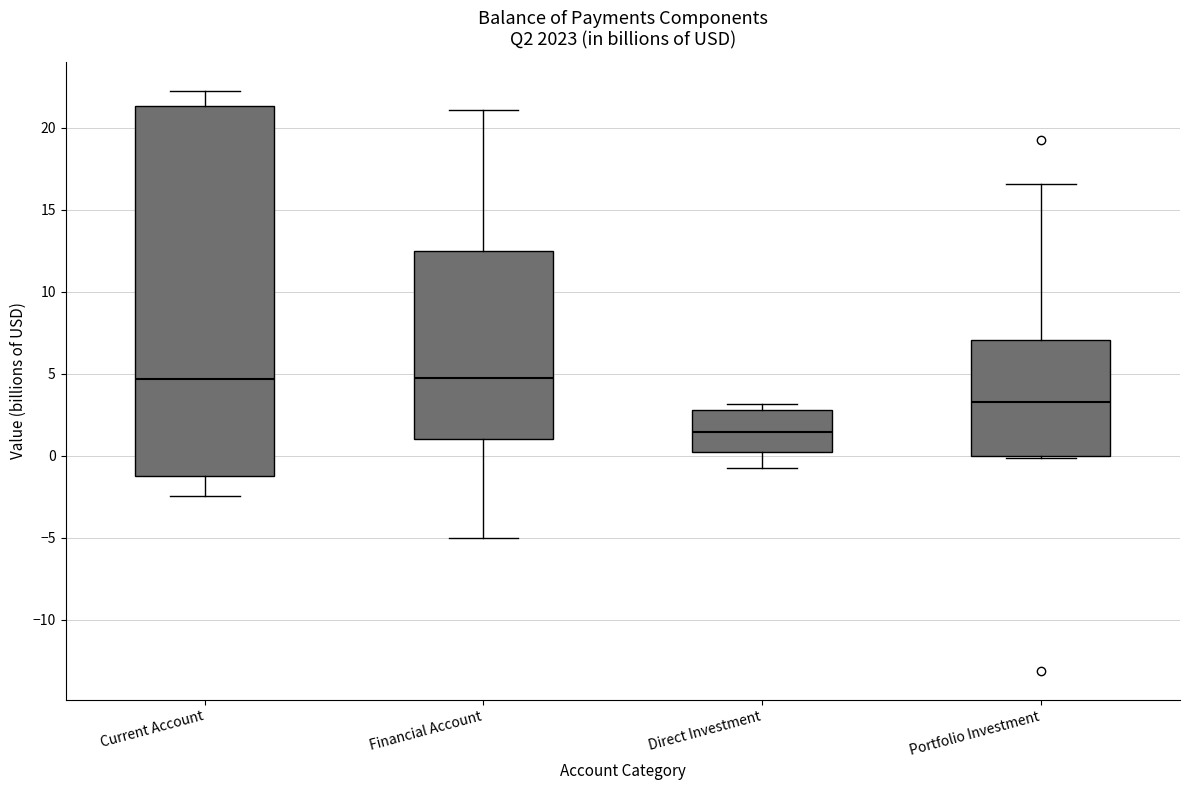

Reading left to right, transcribe this box plot: for each box, give where its median line is, the range the box spans, and where its two whiskers end, as read against the y-axis. The values are not printed on the chart, so give them approximately, as read against the axis.

Current Account: median 4.5, box -1.0 to 21.5, whiskers -2.5 to 22.0
Financial Account: median 4.5, box 1.0 to 12.5, whiskers -5.0 to 21.0
Direct Investment: median 1.5, box 0.0 to 3.0, whiskers -0.5 to 3.0 (just above the box's upper edge)
Portfolio Investment: median 3.5, box 0.0 to 7.0, whiskers 0.0 to 16.5